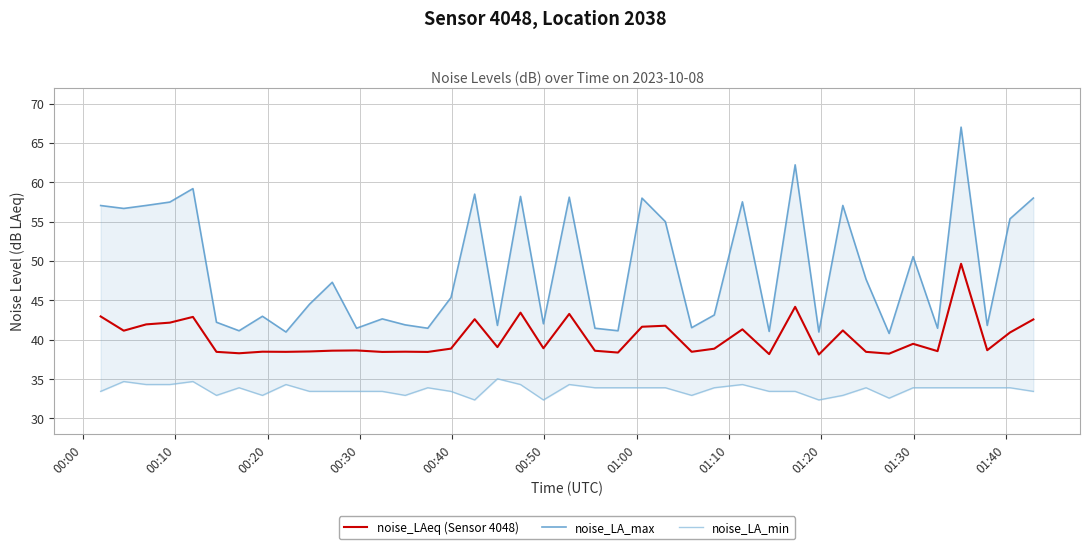

What is the lowest value of the noise_LAeq (Sensor 4048) series?

38.1